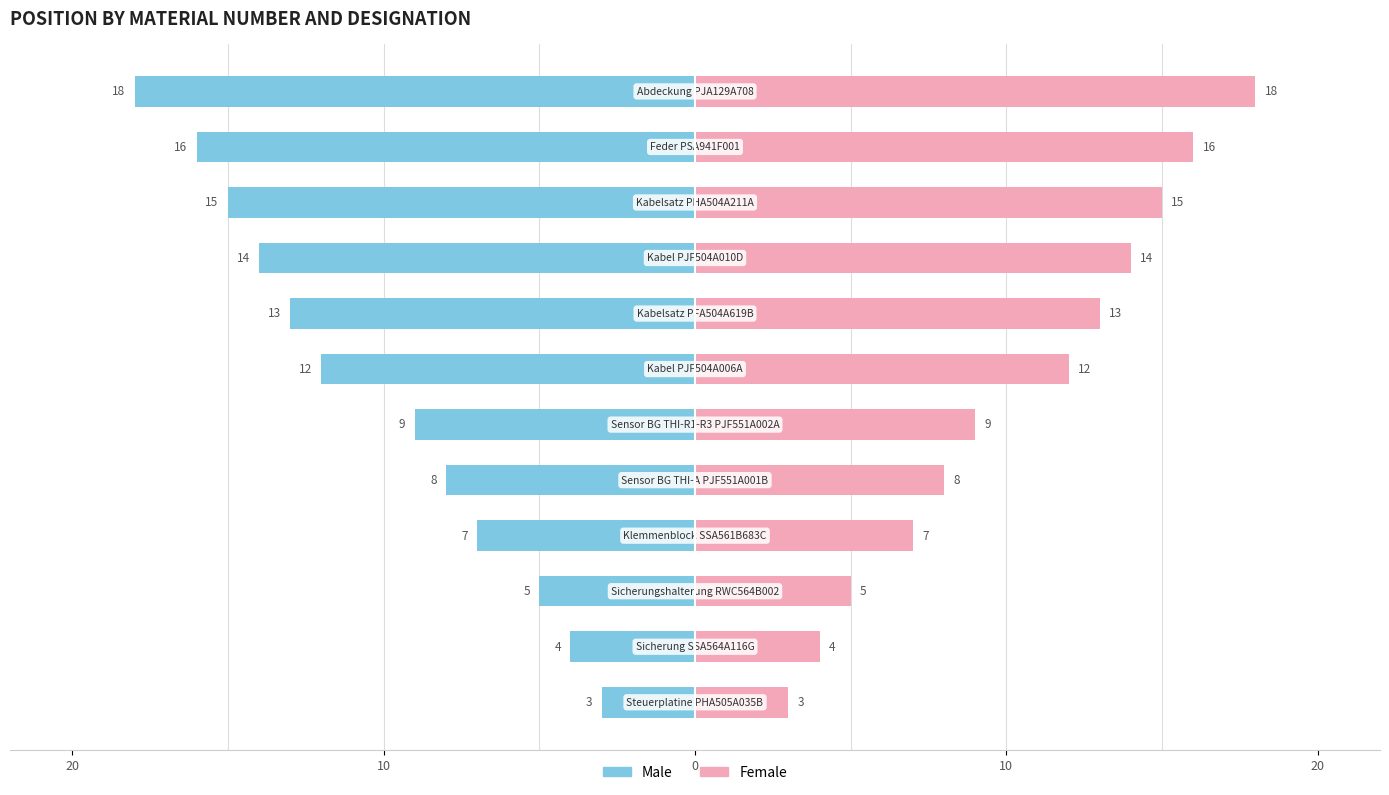

How many series are shown in this chart?

2